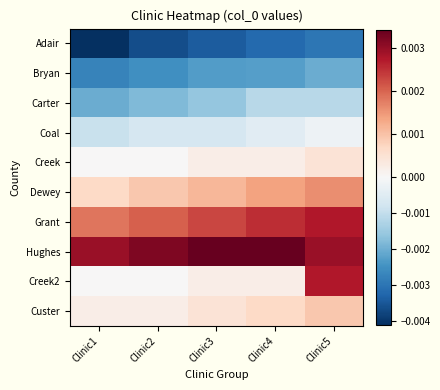

Which series changed the most between Clinic1 and Clinic4?

Adair